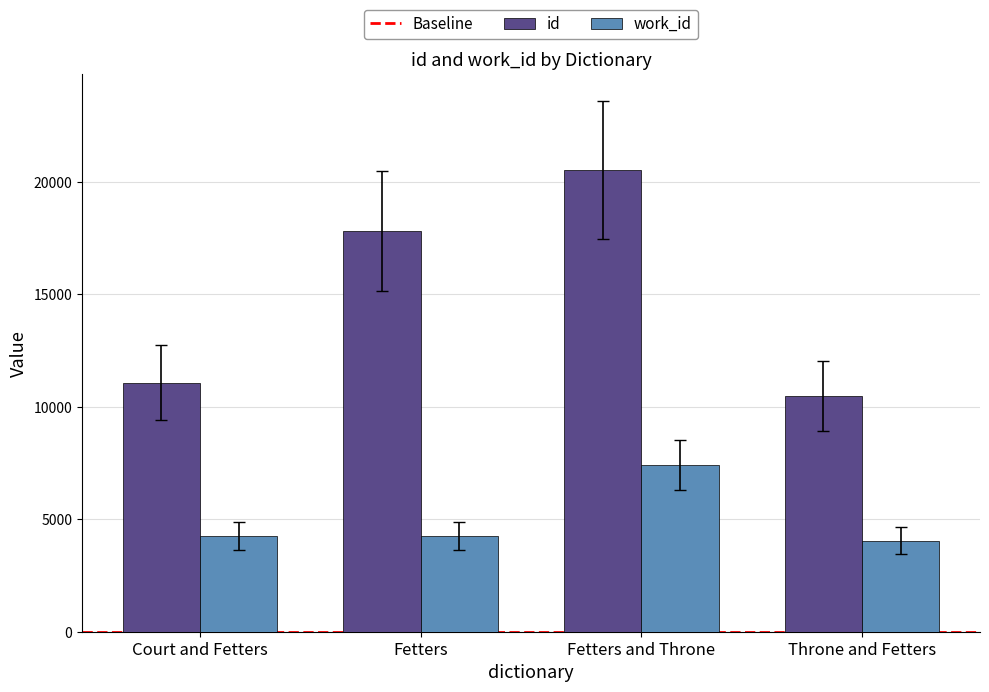

What is the value of the id bar at the 4th from the left?

10478